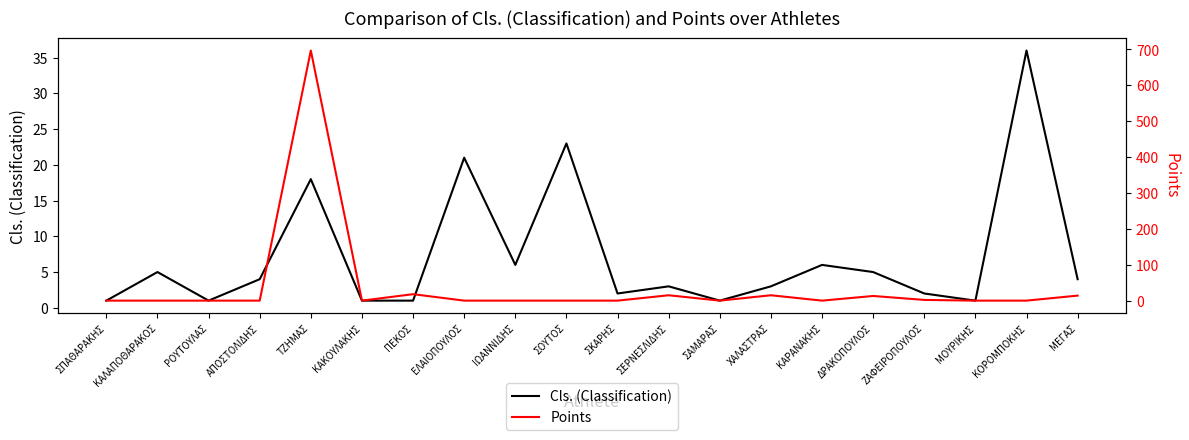

Rank the series at ΣΚΑΡΗΣ from highest to lowest value.

Cls. (Classification), Points